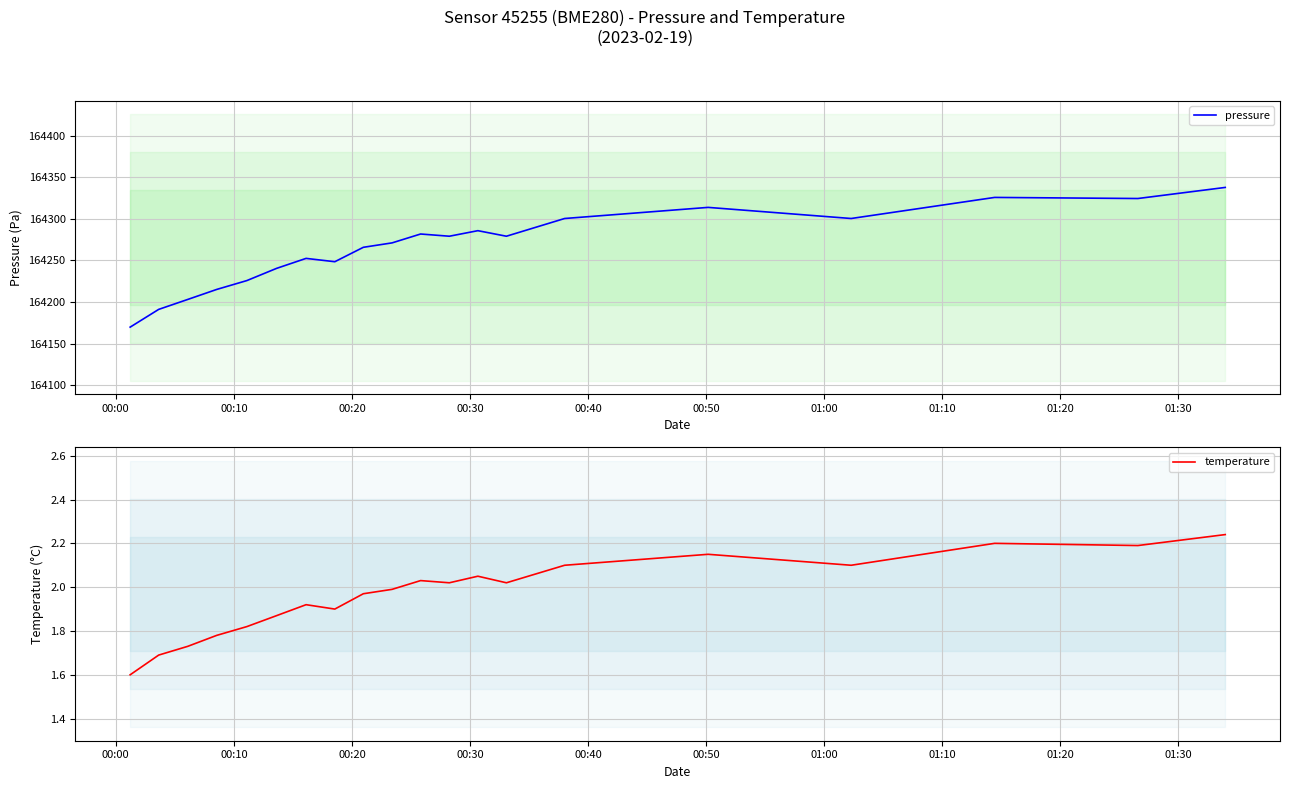

What is the maximum value for pressure?

164337.7